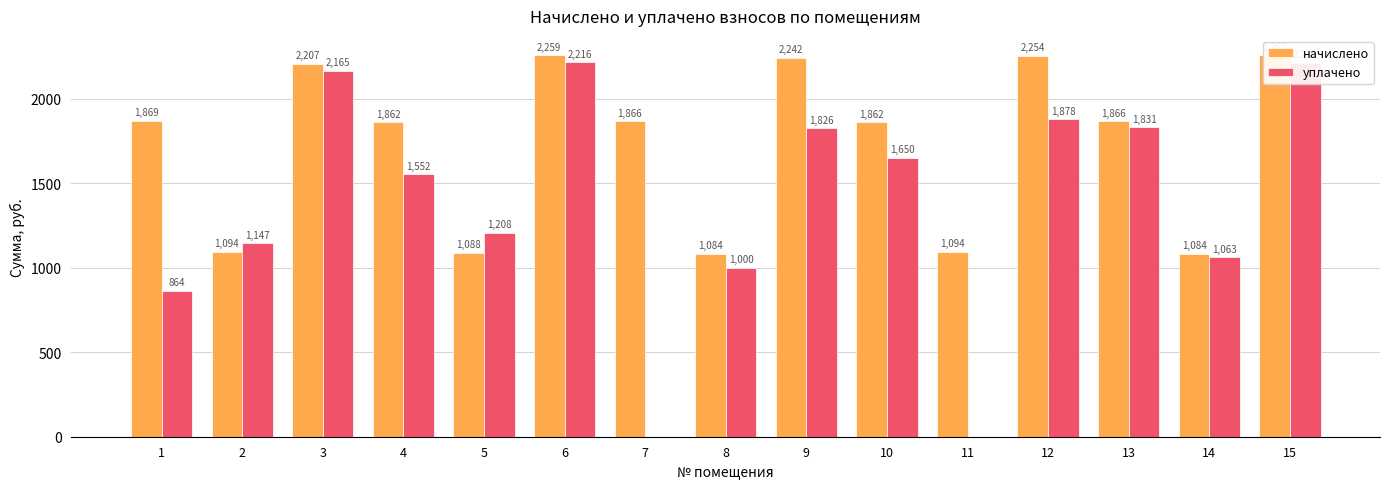

Which series changed the most between 4 and 8?

начислено